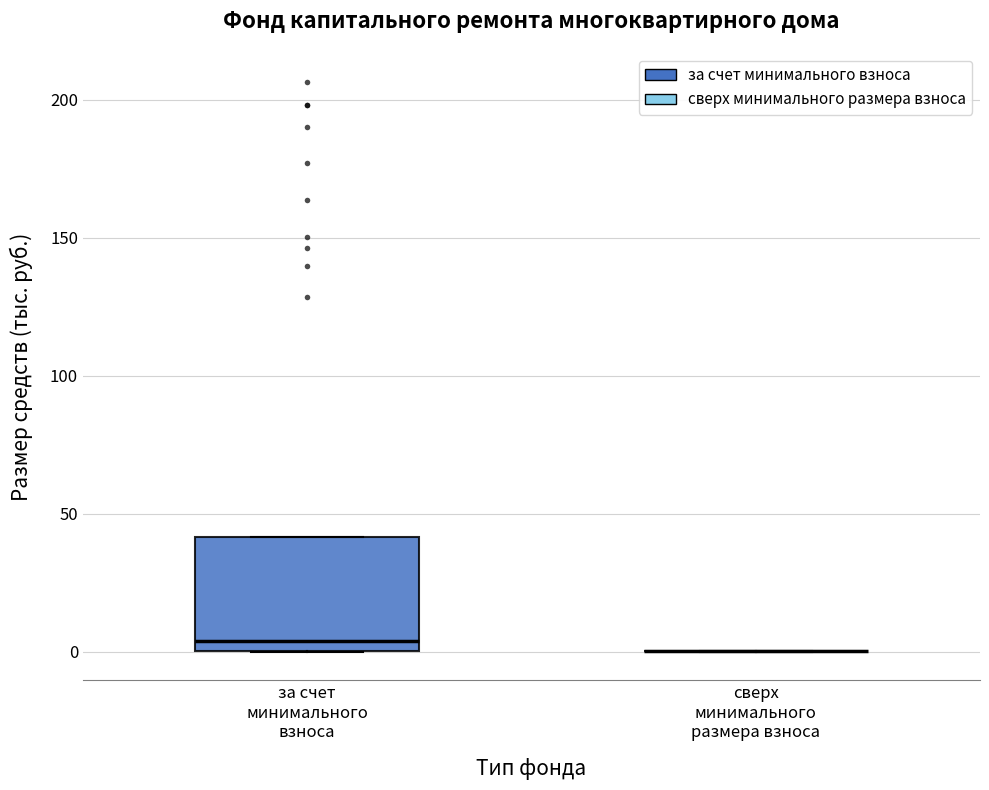

Reading left to right, transcribe this box plot: for each box, give where its median line is, the range the box spans, and where its two whiskers end, as read against the y-axis. The values are not printed on the chart, so give them approximately, as read against the axis.

за счет минимального взноса: median 5, box 0 to 40, whiskers 0 to 40
сверх минимального размера взноса: box collapsed to a line at 0, whiskers 0 to 0